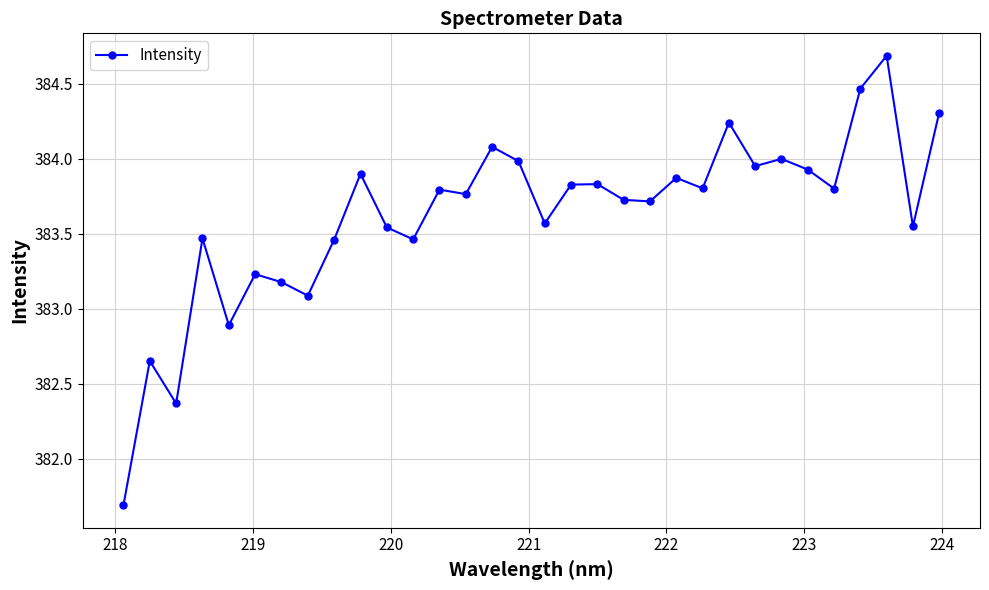

What is the difference between the maximum and second lowest values?

2.3